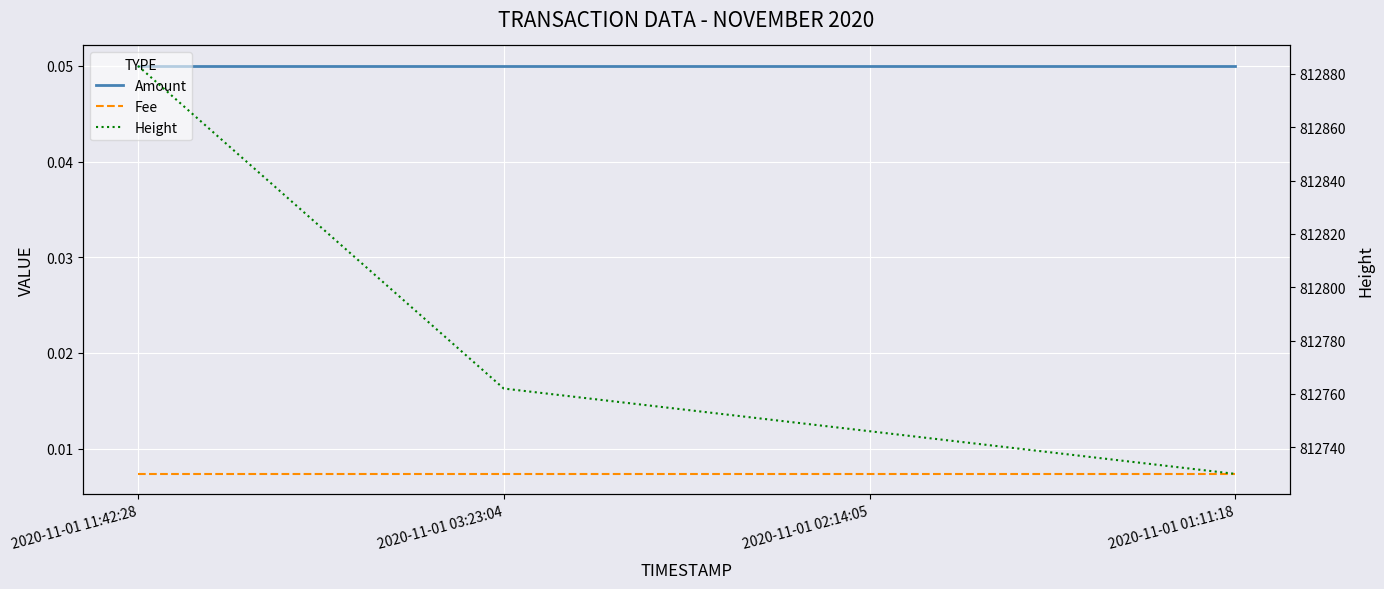

Which label corresponds to the largest value in the chart?

2020-11-01 11:42:28